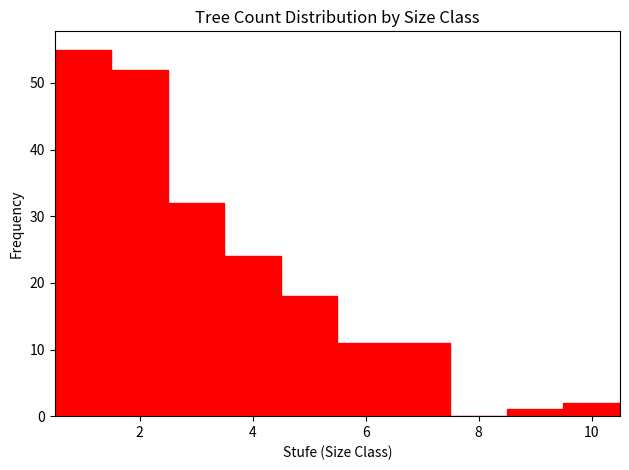

How tall is the bar that spans 1.5 to 2.5 on the x-axis? Neither the bar edges nor the heights are printed on the chart, so give them approximately, as read against the axes.

52